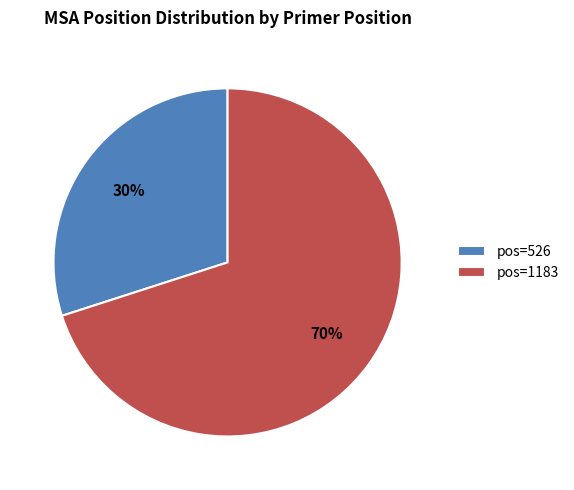

What percentage is the pos=1183 slice, to the nearest percent?

70%